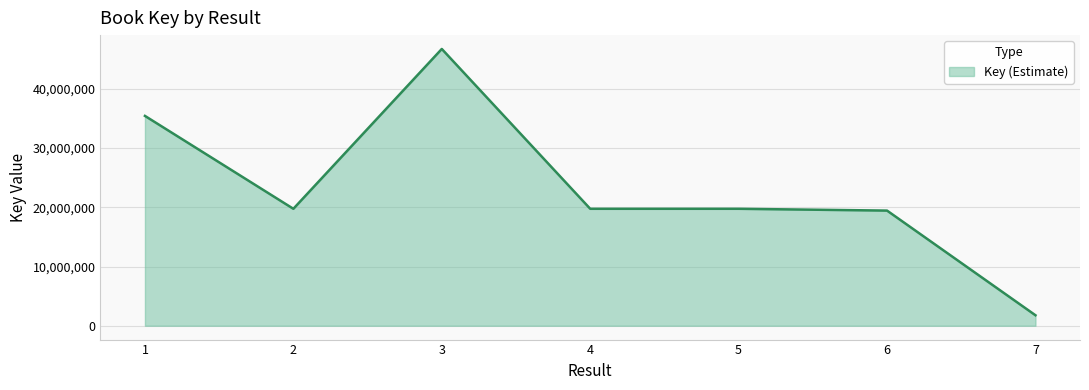

At which category does the chart reach its peak across all series?

3